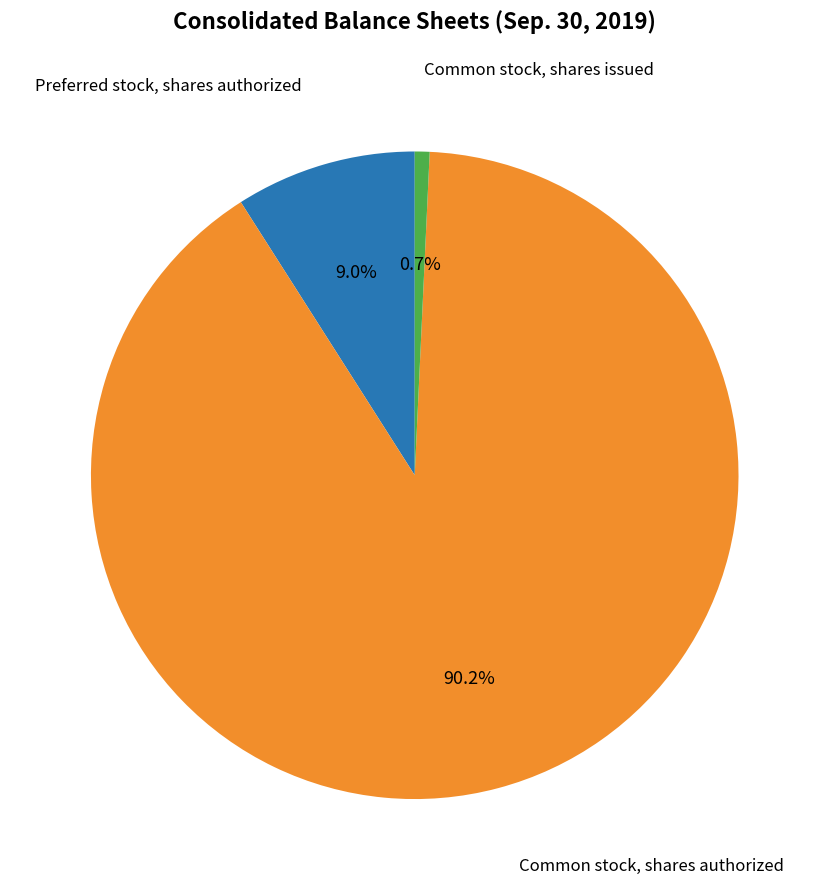

Does any single category account for the majority?

Yes